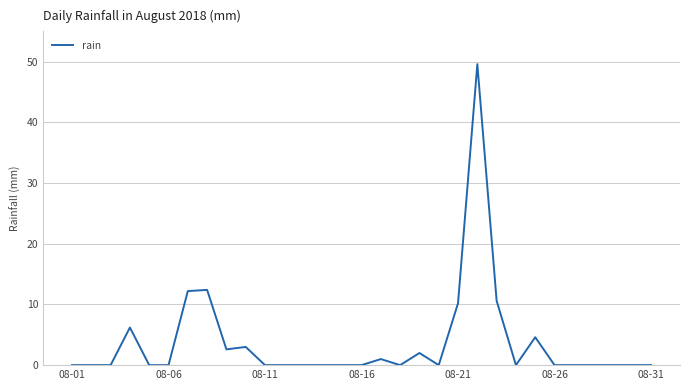

What is the difference between the maximum and minimum values?

49.6